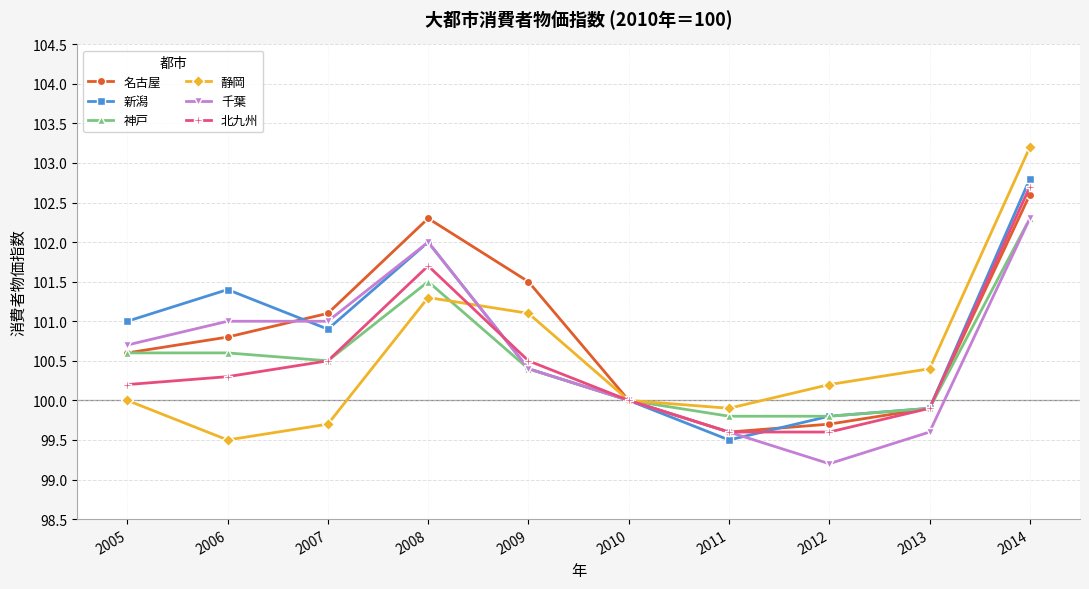

How many lines are shown in the chart?

6